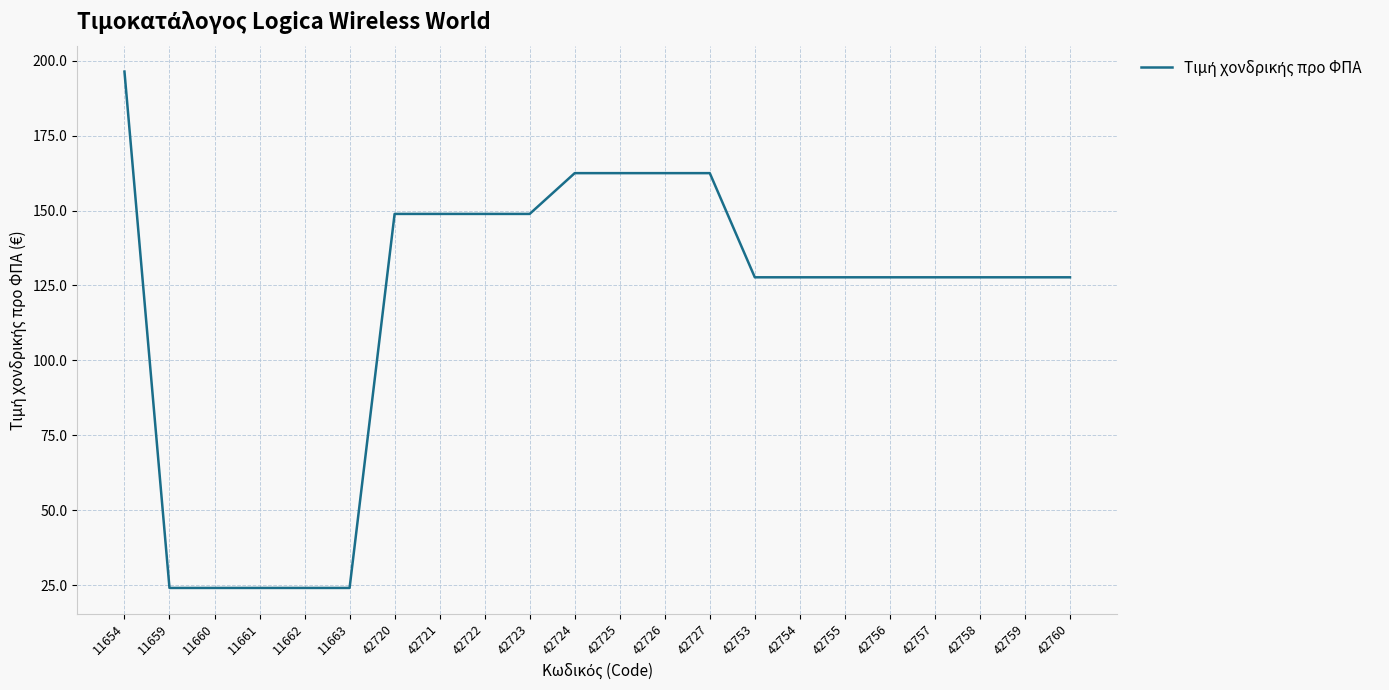

Which category has the highest value across all series?

11654